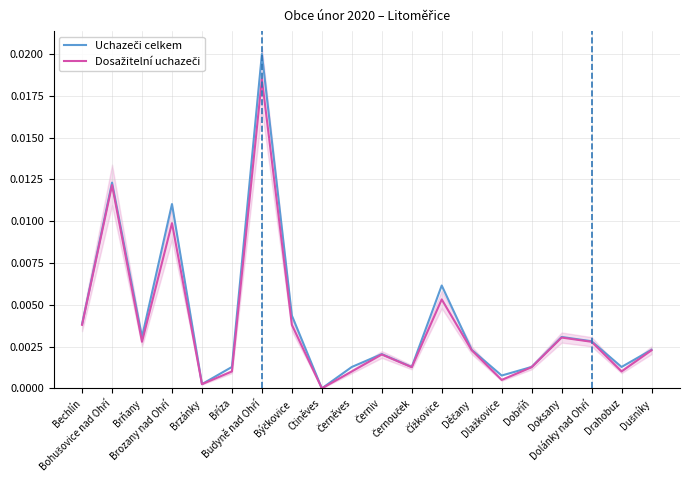

Which has a higher value, Černouček or Budyně nad Ohří?

Budyně nad Ohří